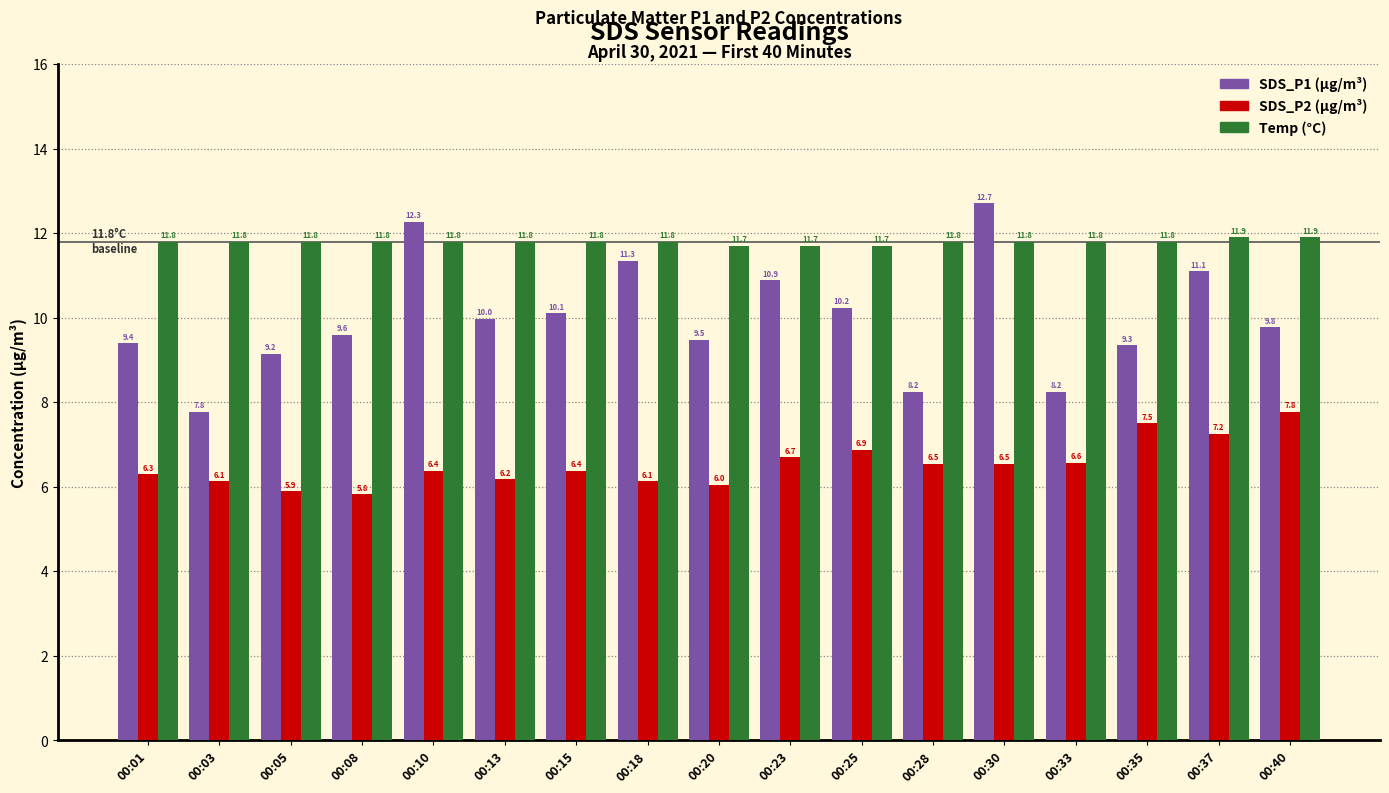

What is the total value across all series at 00:20?

27.2